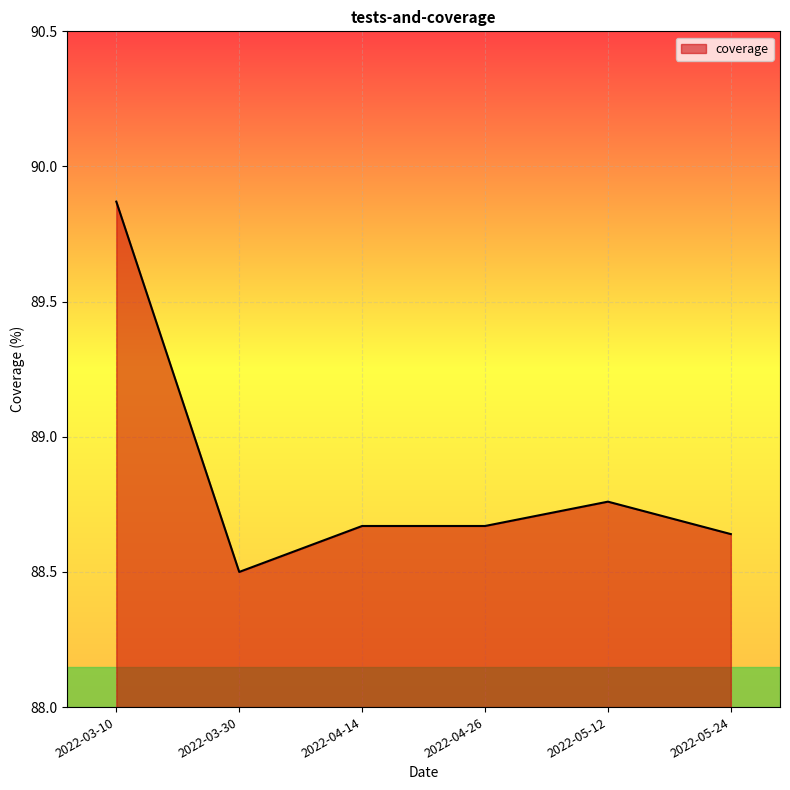

Where is the first local minimum?

2022-03-30